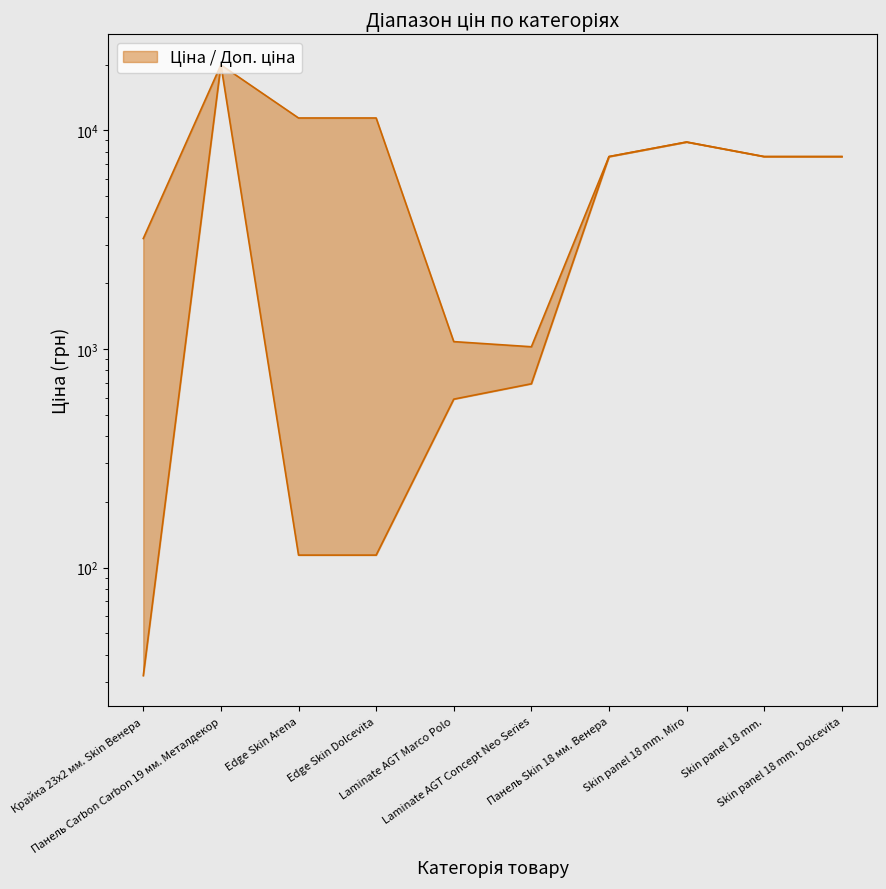

Does the chart display data point markers on the line(s)?

No